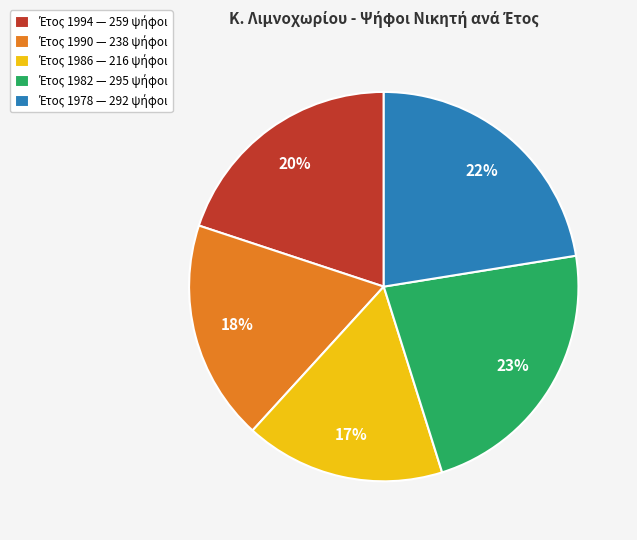

Is there any slice that represents more than half of the pie?

No